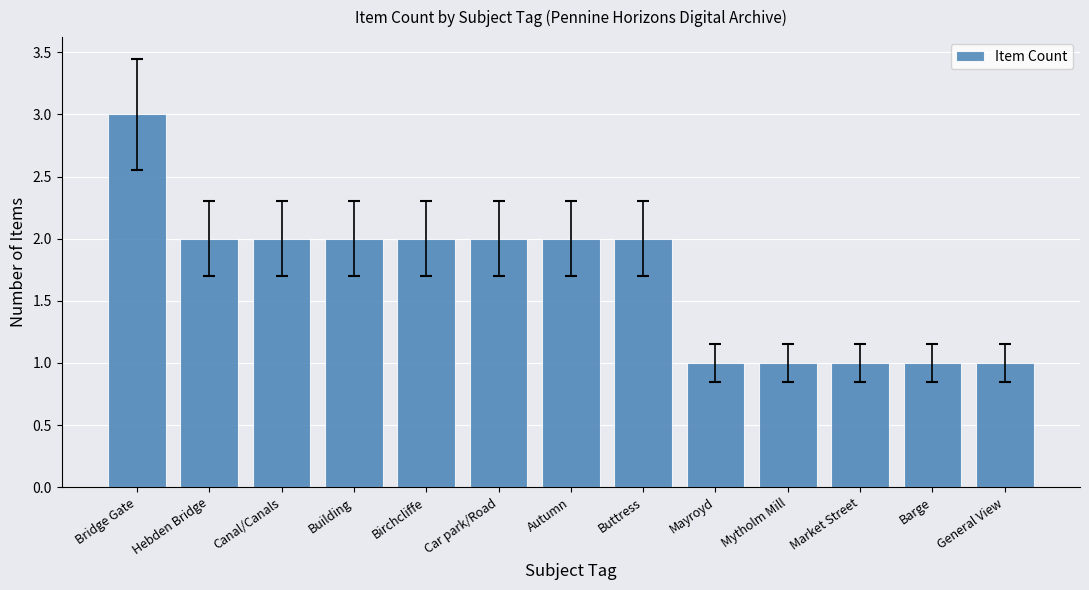

Which has a higher value, General View or Car park/Road?

Car park/Road